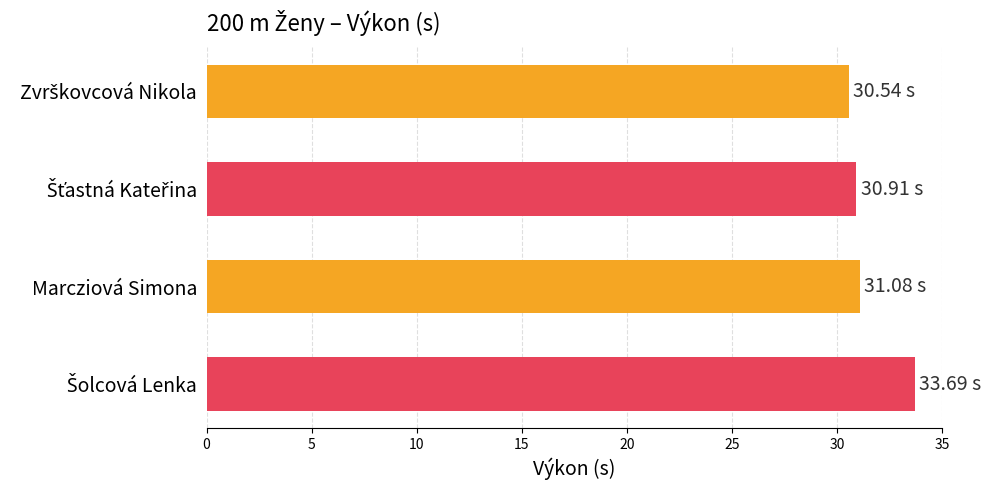

What is the difference between the maximum and second lowest values?

2.8